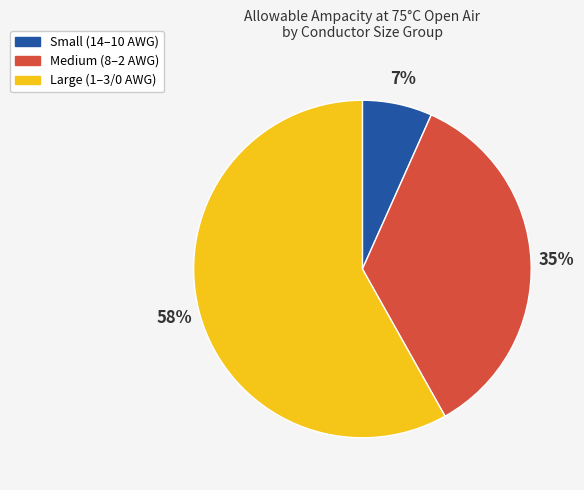

Is there any slice that represents more than half of the pie?

Yes